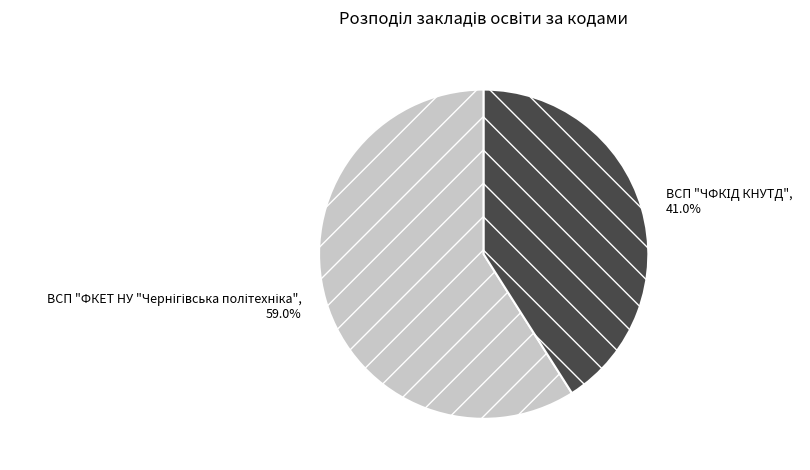

Is there a majority slice in this chart?

Yes